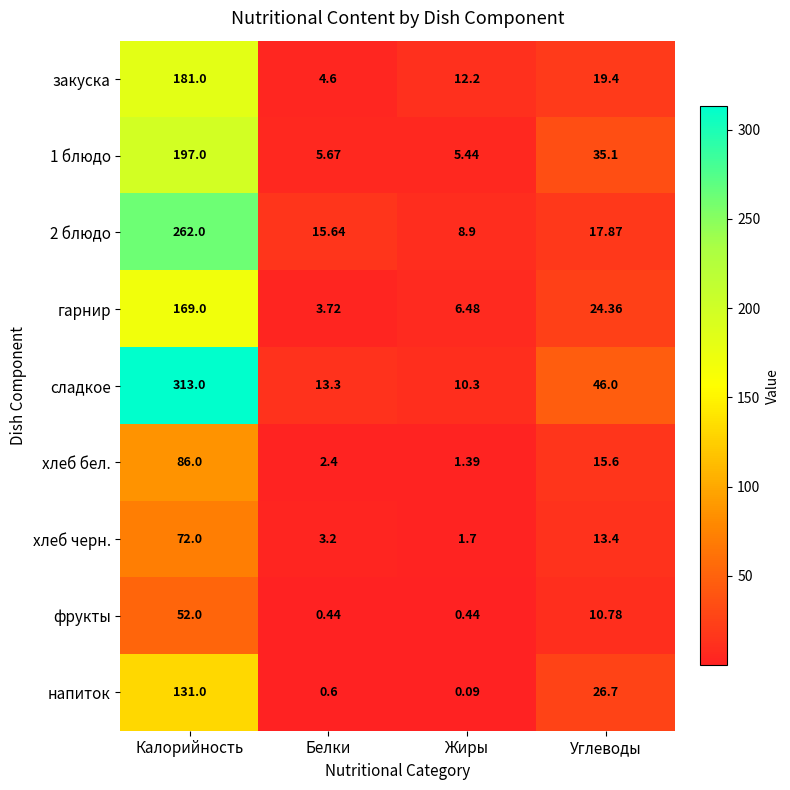

At which label is сладкое closest to 161?

Углеводы